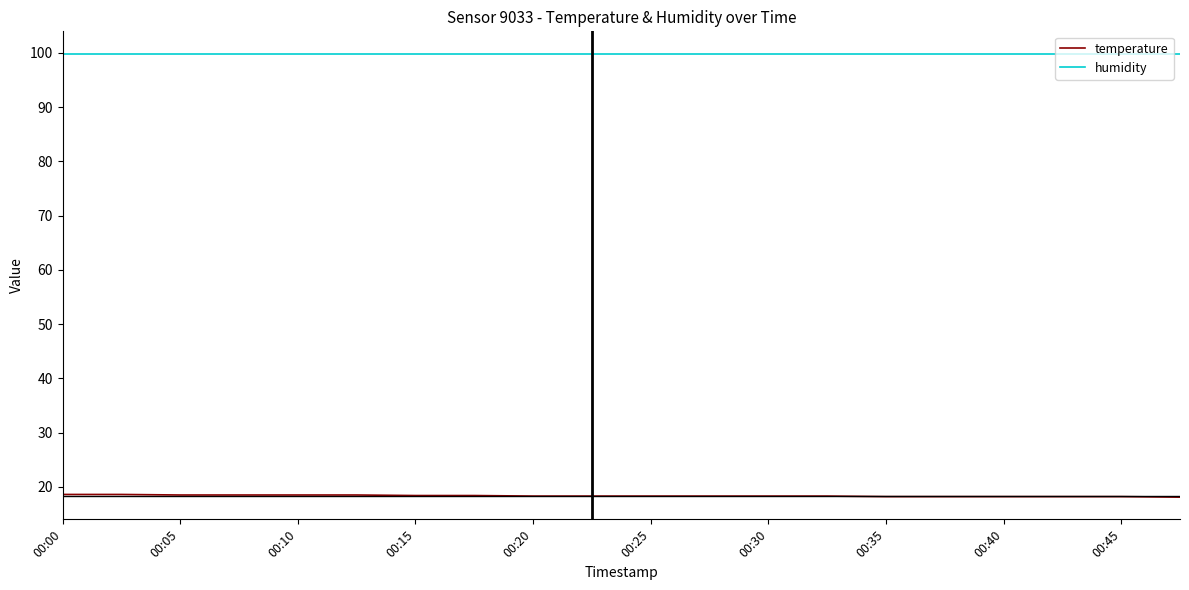

What is the highest value of the temperature series?

18.6